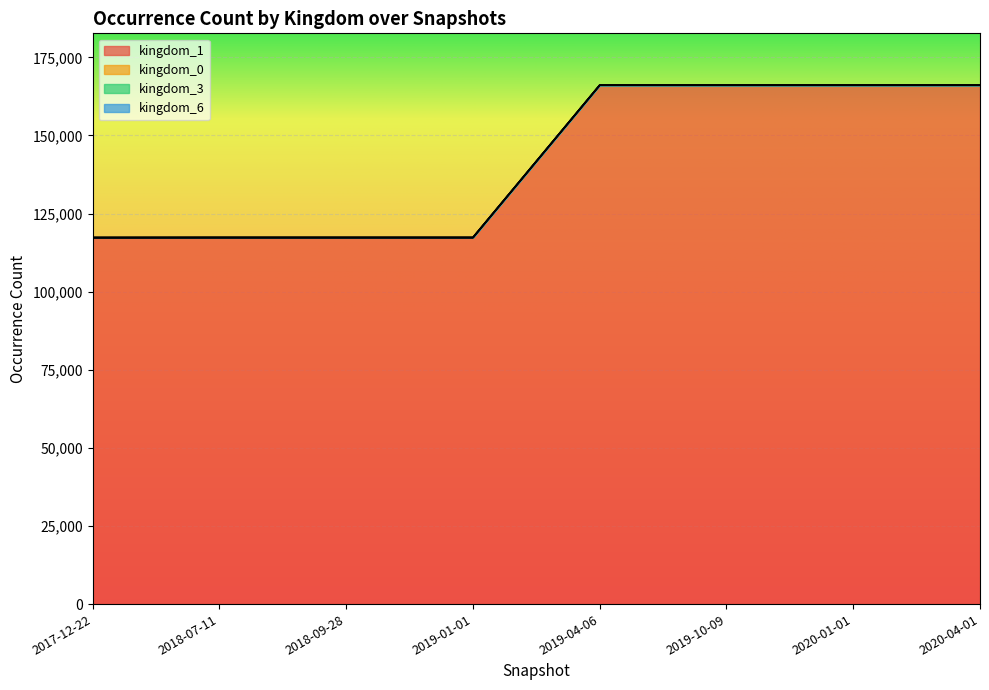

True or false: kingdom_3 and kingdom_6 intersect in this chart.

False